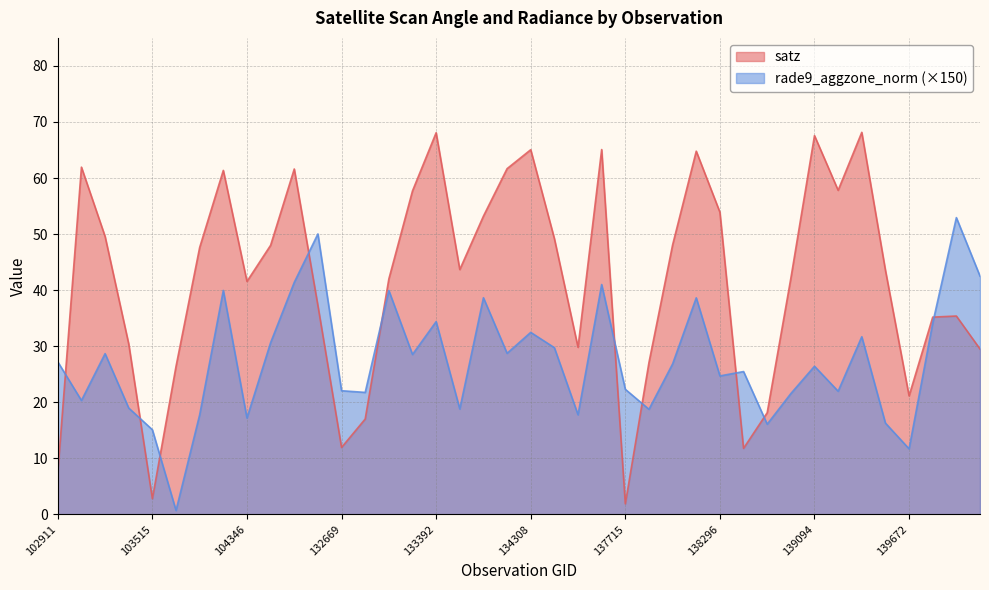

The value of rade9_aggzone_norm at 132123 is 14.8. True or false?

False